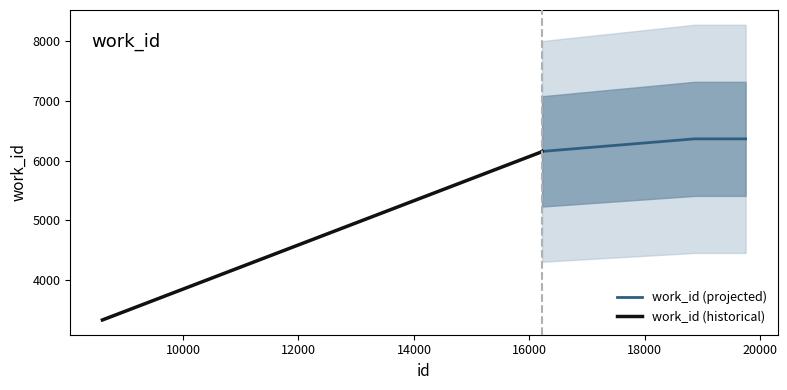

List the series in order of their peak value, lowest first.

work_id (historical), work_id (projected)